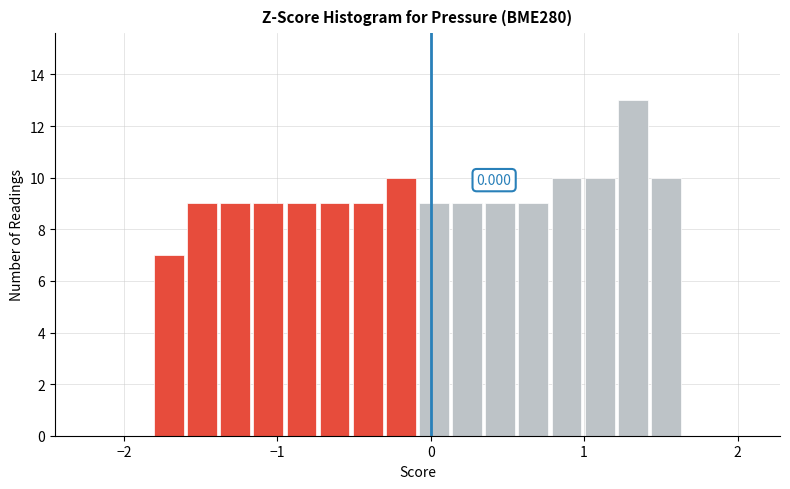

Read against the x-axis, roughly where is the centre of the tallest bar?

1.3